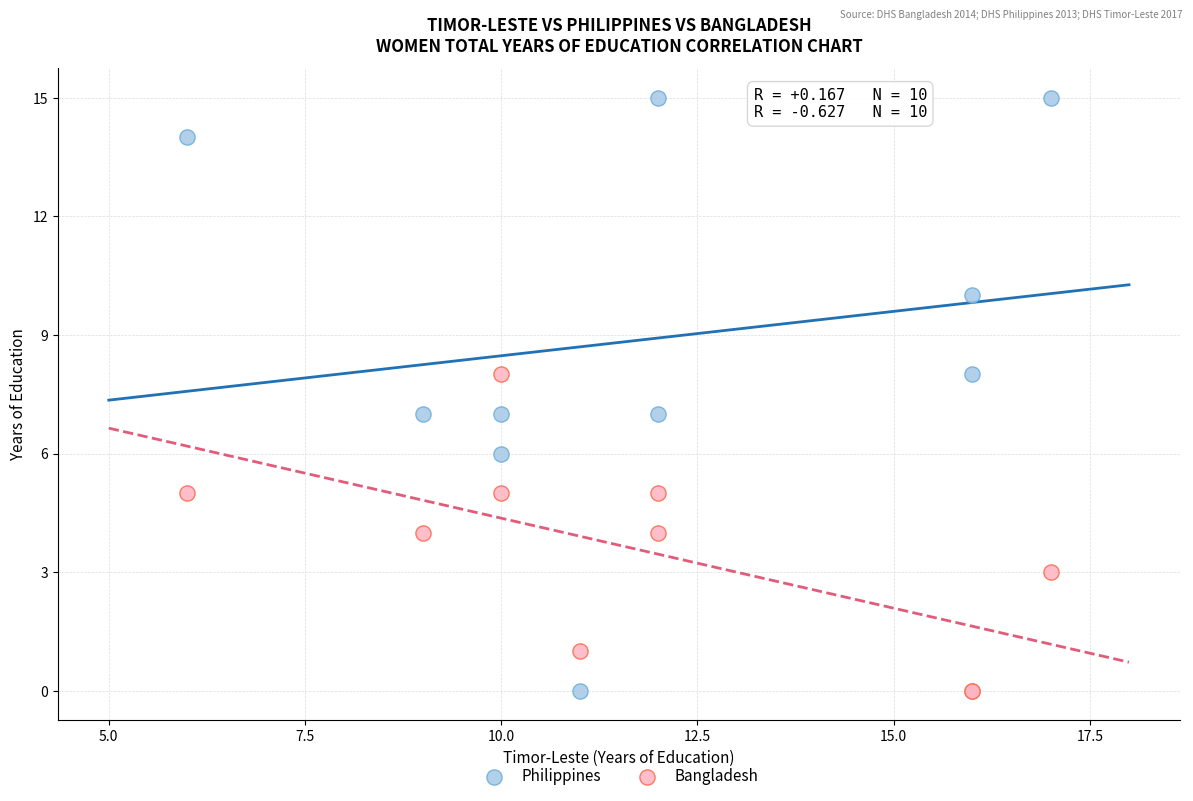

Which series has the largest Y range (max minus min)?

Philippines